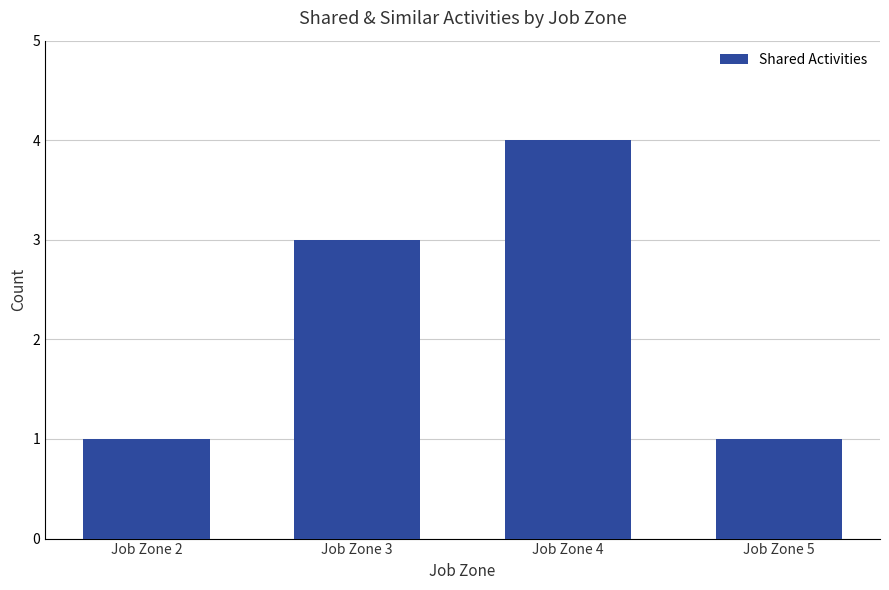

What is the average value?

2